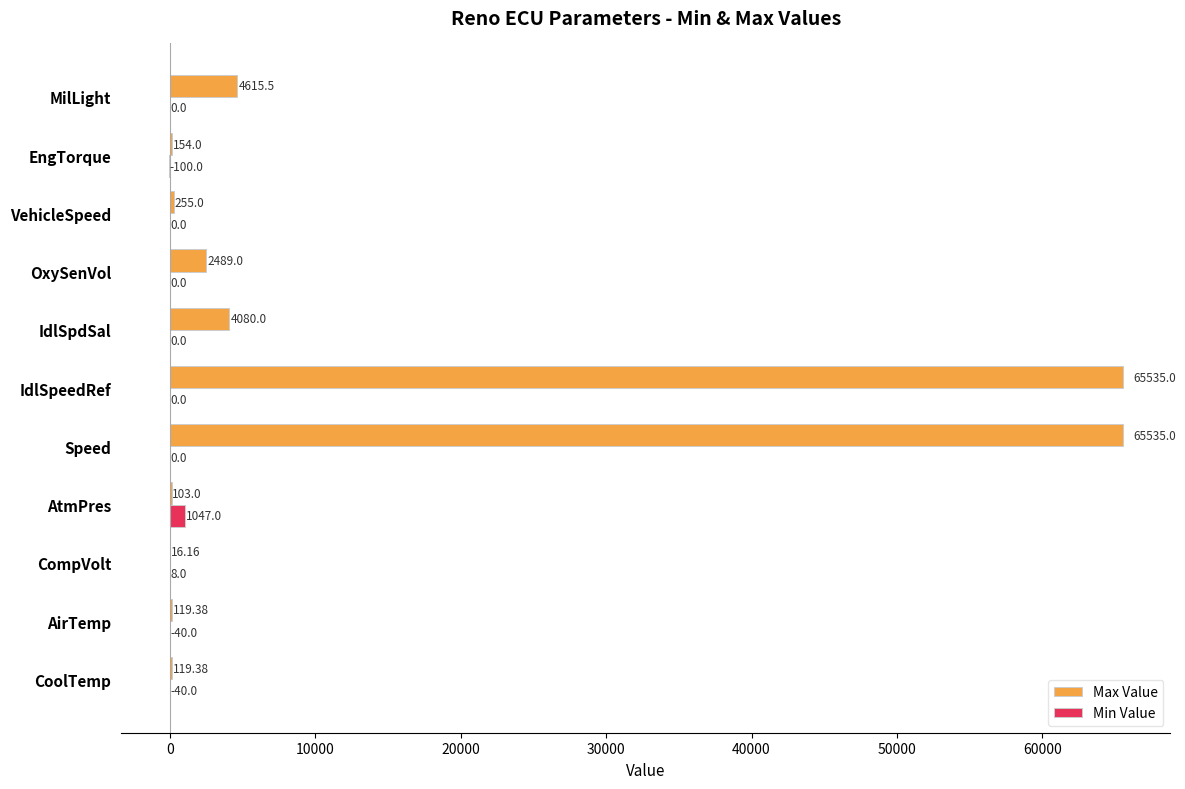

What is the total value across all series at VehicleSpeed?

255.0